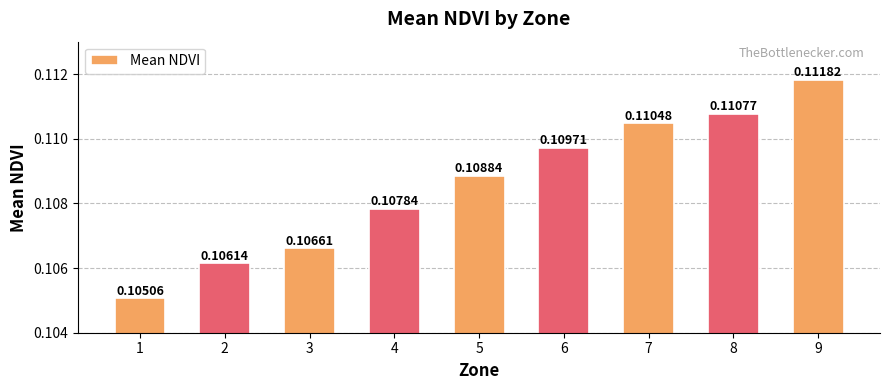

How many distinct data groups are displayed?

1